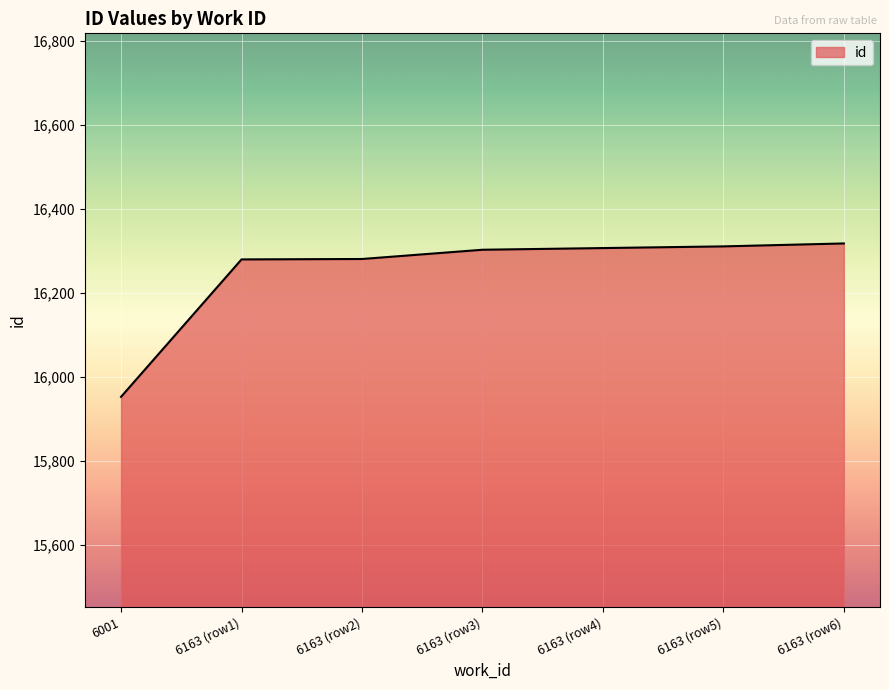

Approximately how many times larger is the value at 6163 (row6) compared to 6163 (row3)?

1.0